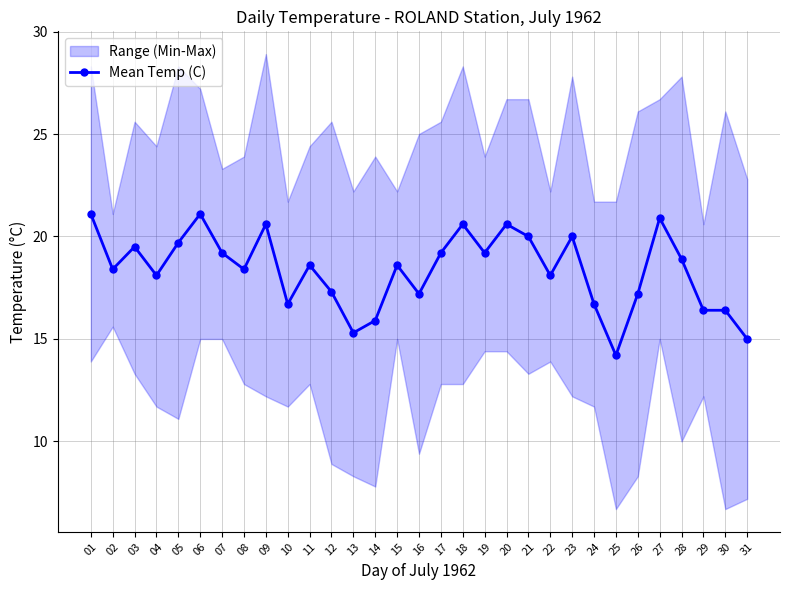

True or false: there are more than 1 points higher than both neighbors.

True